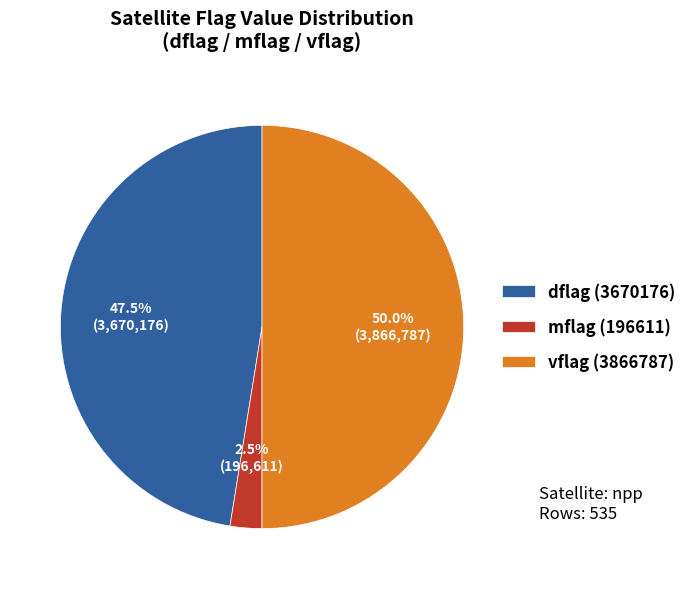

Between dflag (3670176) and vflag (3866787), which is larger?

vflag (3866787)